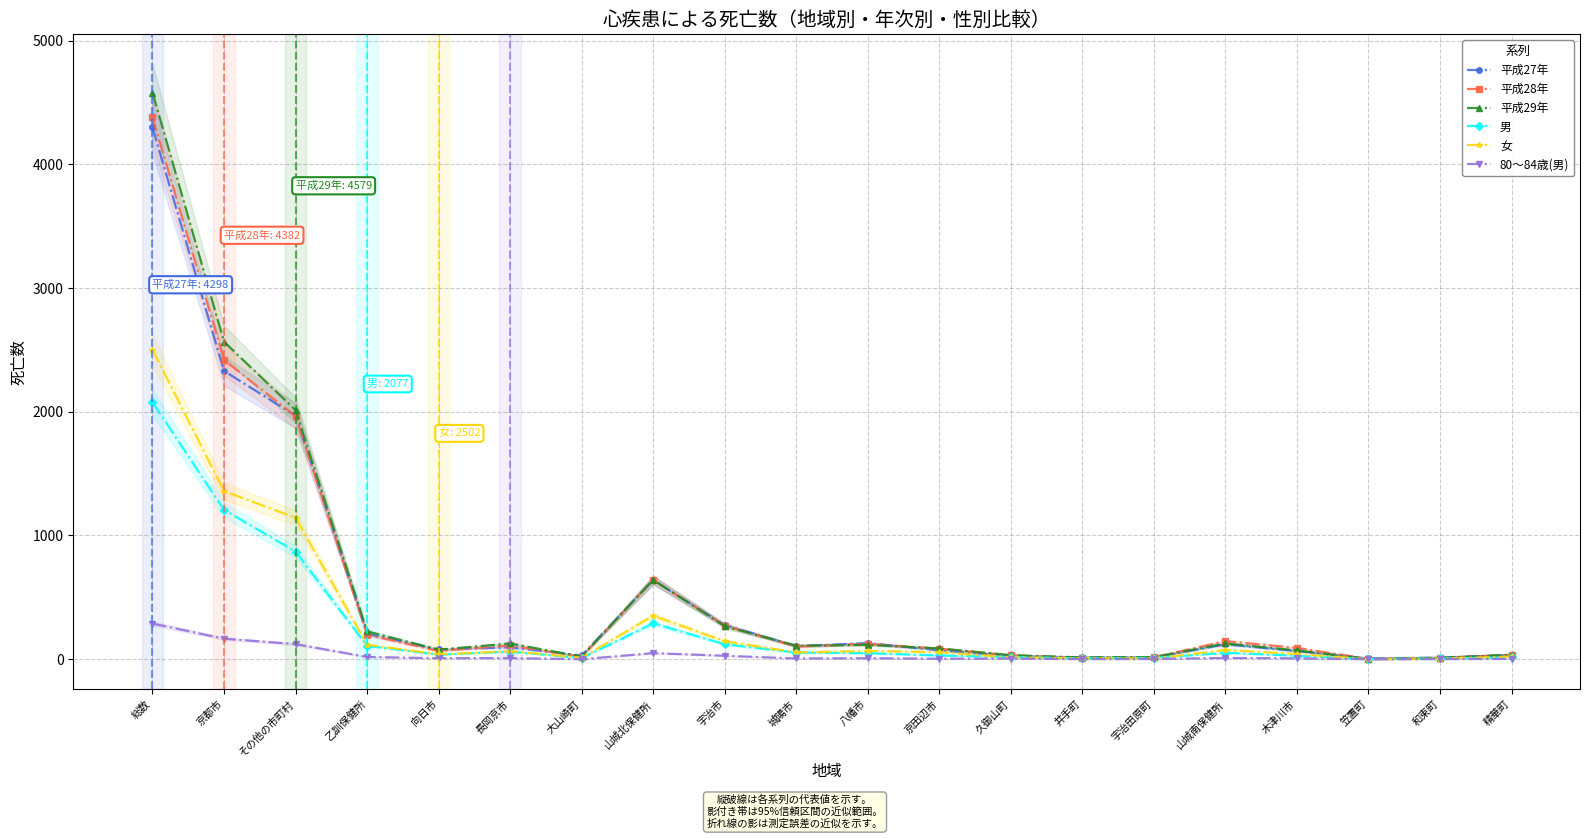

Where is the first local minimum for 女?

向日市